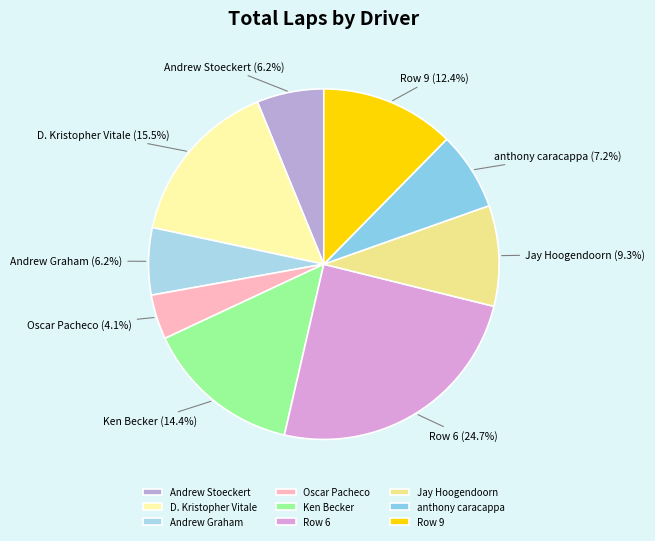

Which has a higher value, Row 9 or anthony caracappa?

Row 9